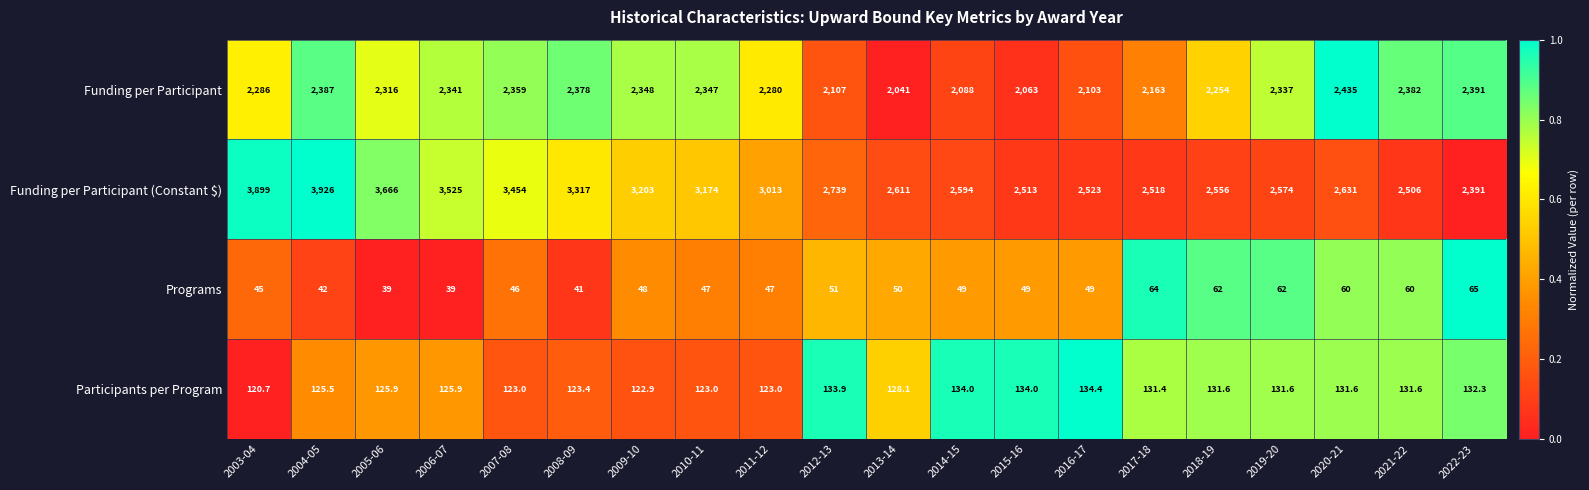

Which series has the largest total across all categories?

Funding per Participant (Constant $)